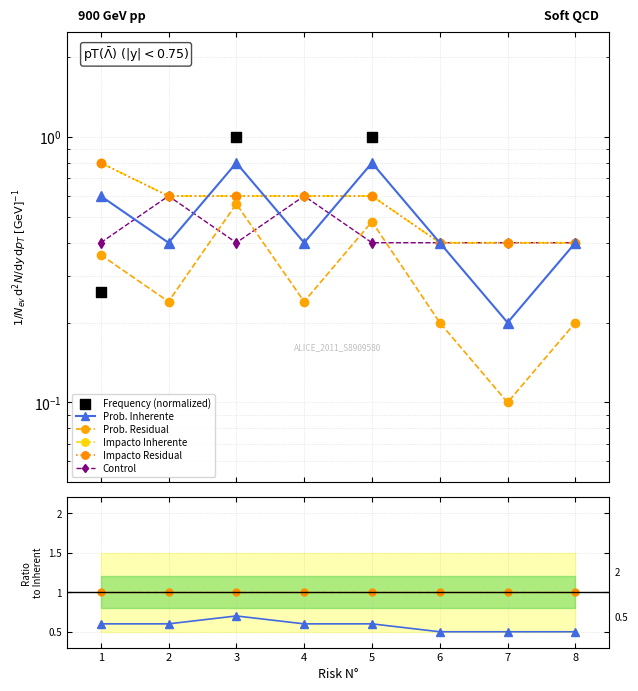

Is the value of PROBABILIDAD INHERENTE at 7 greater than the value of PROBABILIDAD RESIDUAL at 7?

Yes